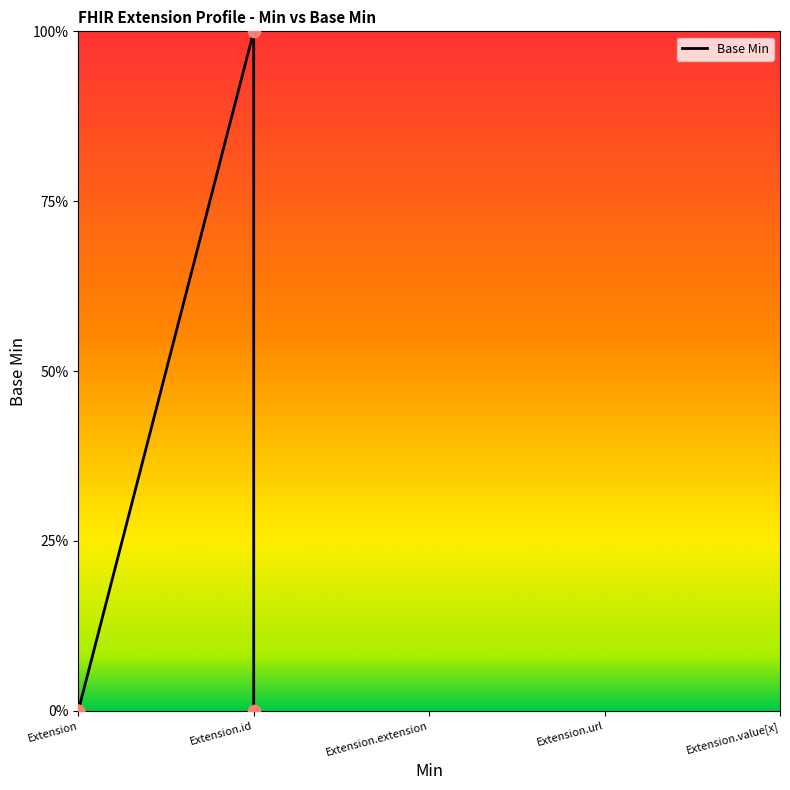

Which has a higher value, Extension or Extension?

Extension